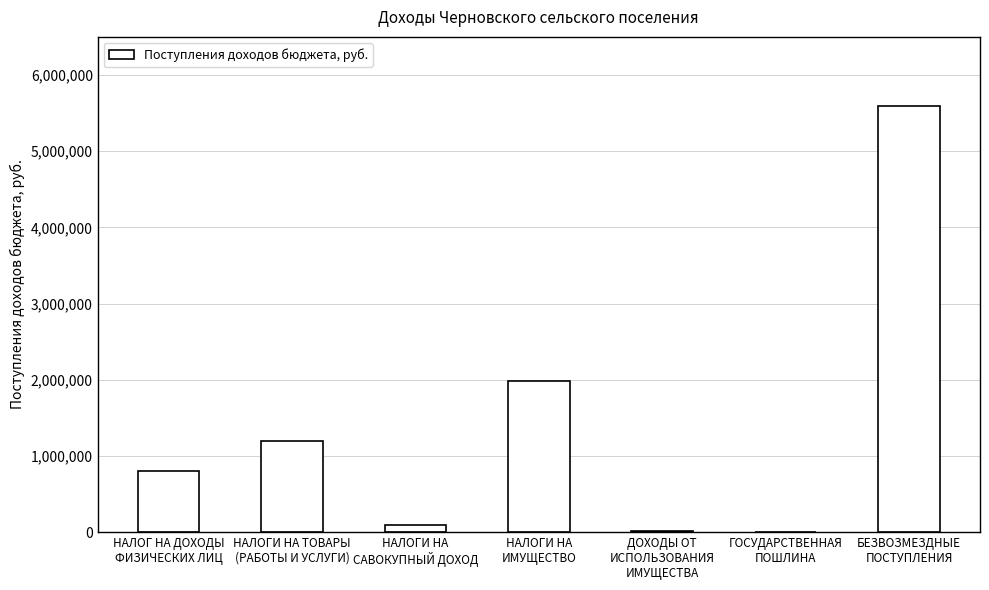

What is the ratio of the value at БЕЗВОЗМЕЗДНЫЕ
ПОСТУПЛЕНИЯ to the value at НАЛОГ НА ДОХОДЫ
ФИЗИЧЕСКИХ ЛИЦ?

7.0